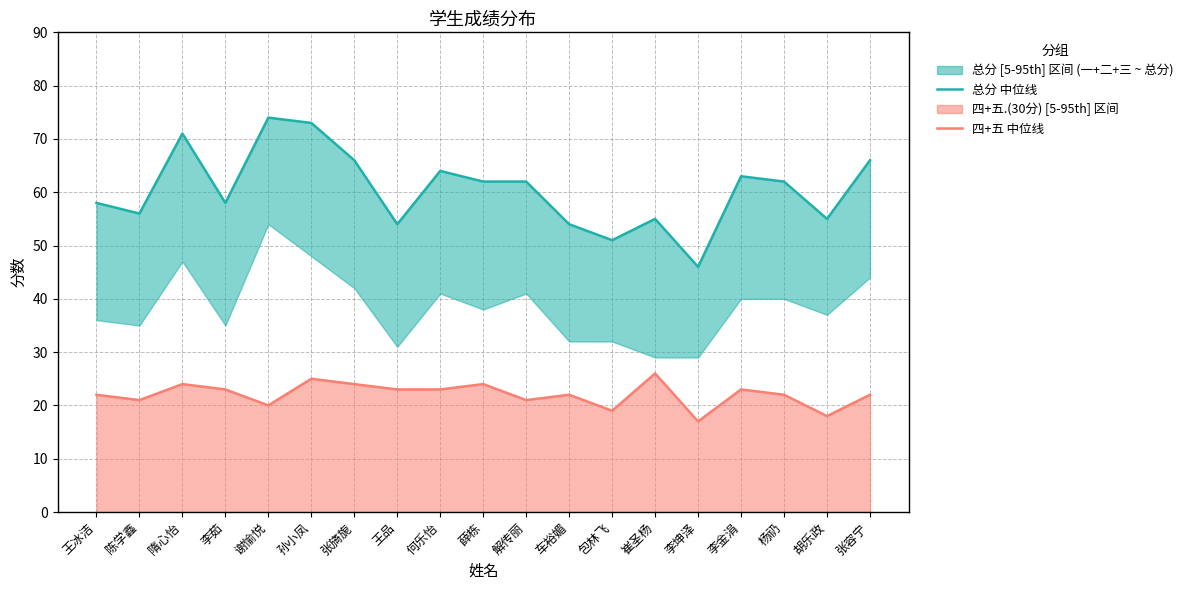

At which category is the sum across all series the highest?

孙小凤